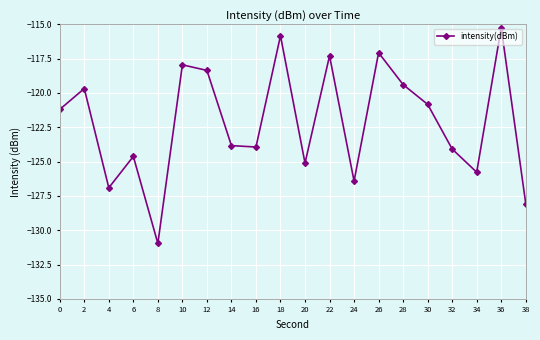

How many lines are shown in the chart?

1